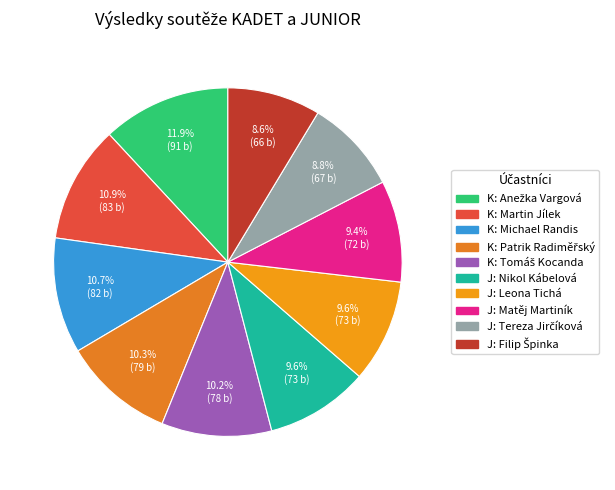

How many segments does this pie chart have?

10